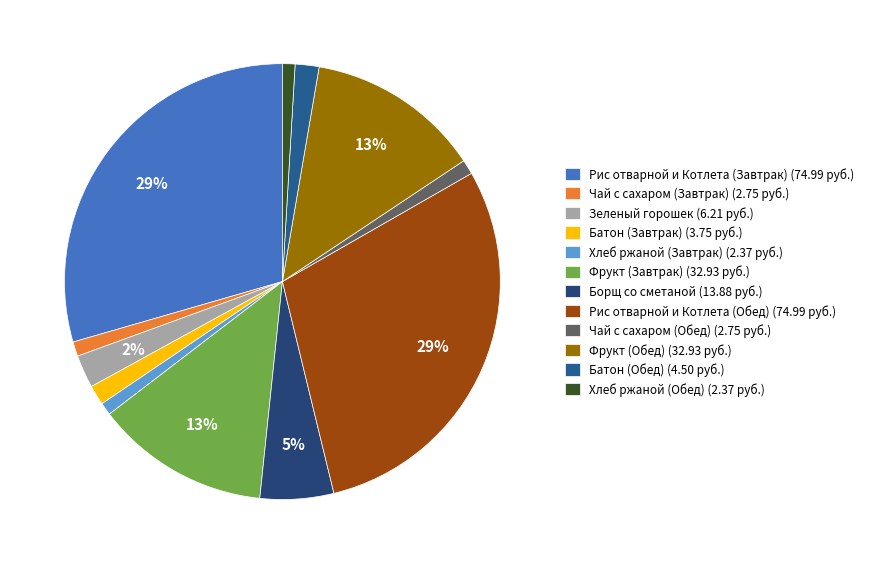

Count the number of slices in the pie.

12